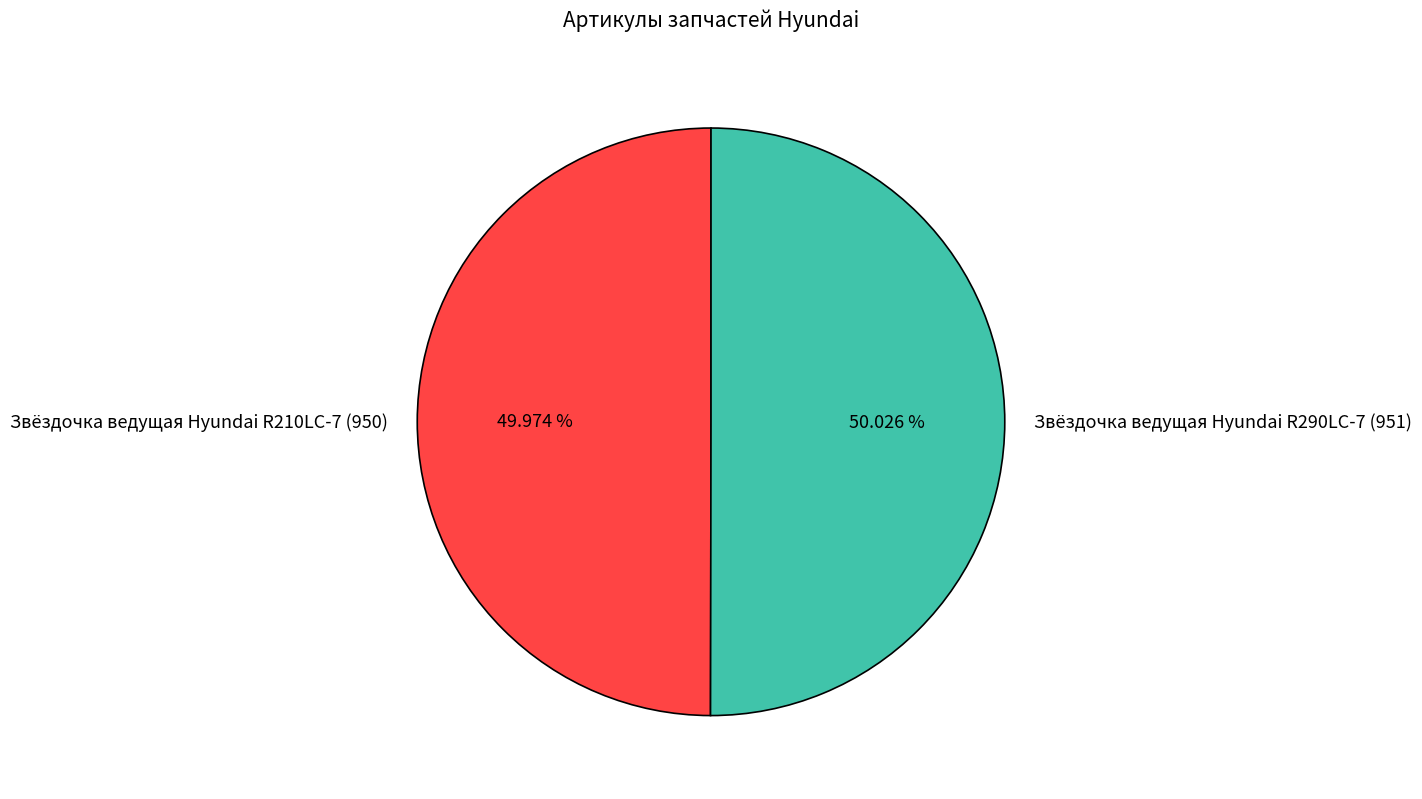

The Звёздочка ведущая Hyundai R290LC-7 (951) slice represents 42% of the pie. True or false?

False